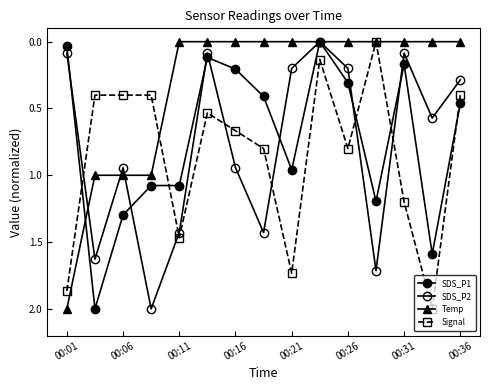

Reading right to left, transcribe all the data shown in this chart.

SDS_P1: 0.5	1.6	0.2	1.2	0.3	0.0	1.0	0.4	0.2	0.1	1.1	1.1	1.3	2.0	0.0
SDS_P2: 0.3	0.6	0.1	1.7	0.2	0.0	0.2	1.4	0.9	0.1	1.4	2.0	0.9	1.6	0.1
Temp: 0.0	0.0	0.0	0.0	0.0	0.0	0.0	0.0	0.0	0.0	0.0	1.0	1.0	1.0	2.0
Signal: 0.4	2.0	1.2	0.0	0.8	0.1	1.7	0.8	0.7	0.5	1.5	0.4	0.4	0.4	1.9